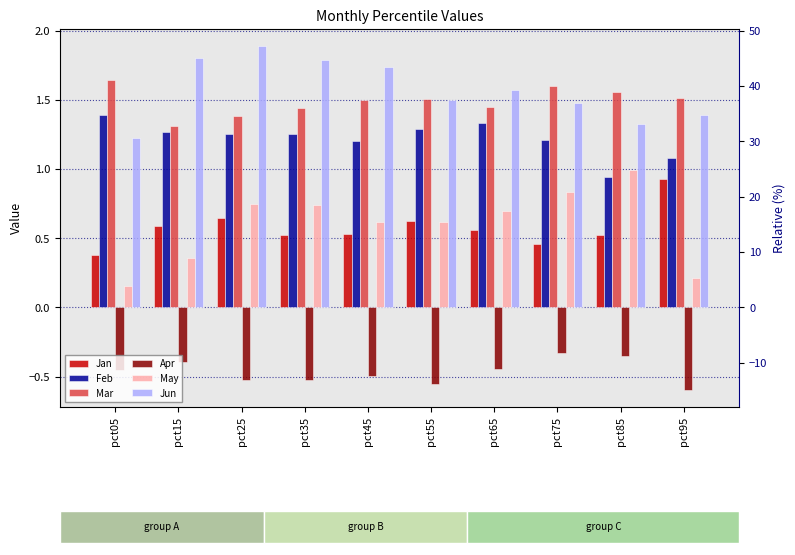

Does the chart contain any negative values?

Yes